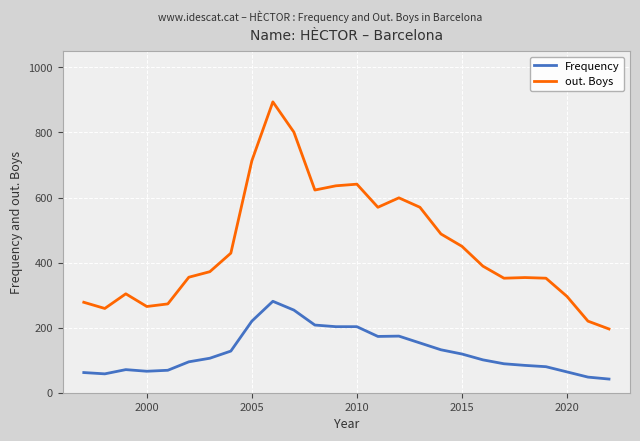

At how many categories does at least one series exceed 347?

18